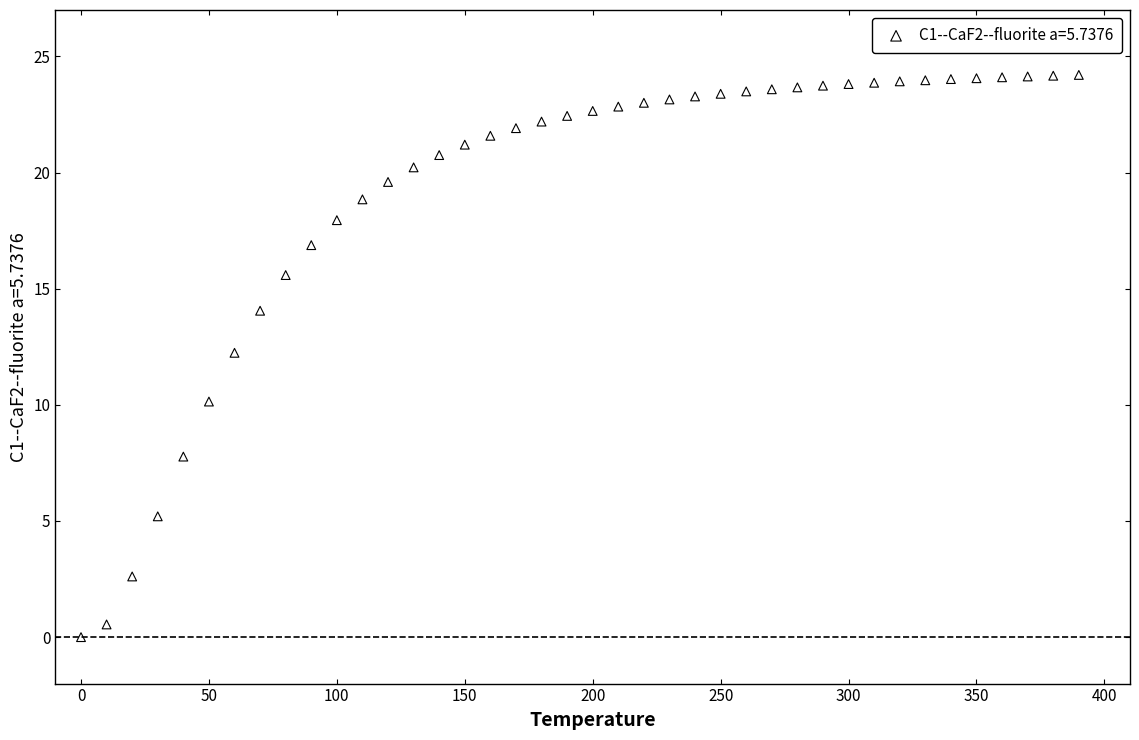

What is the range of X values (max minus min)?

390.0